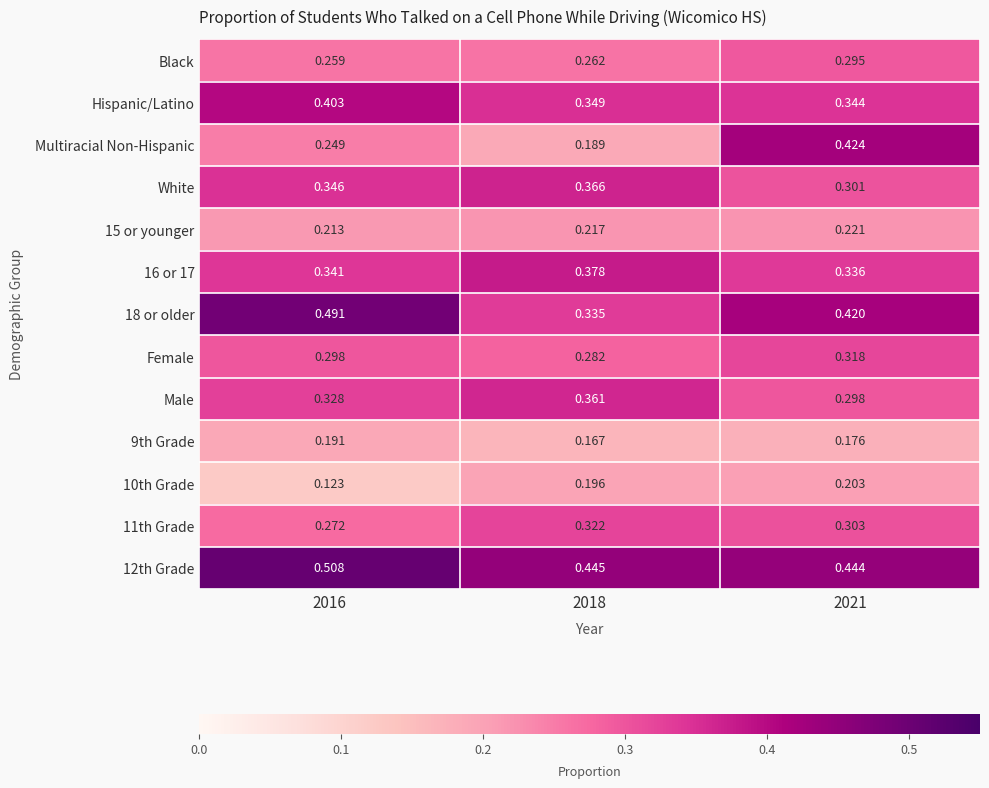

Is the value of 11th Grade at 2021 greater than the value of 12th Grade at 2018?

No